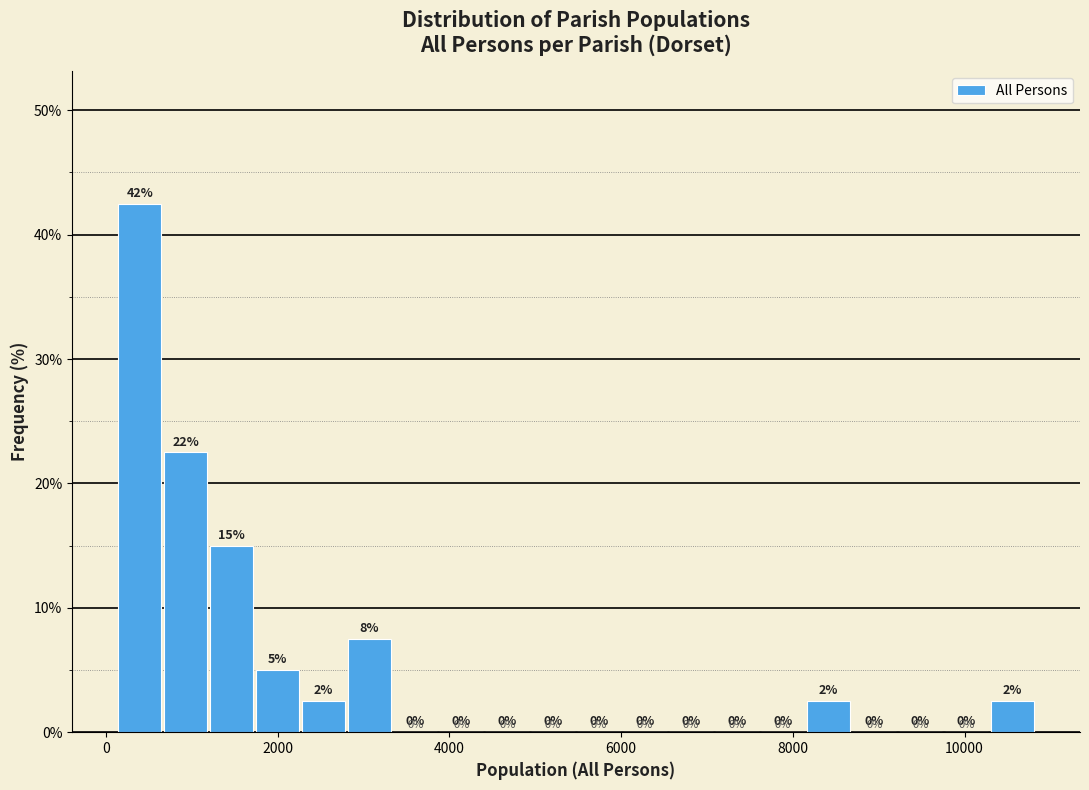

Read against the x-axis, roughly where is the centre of the tallest bar?

400